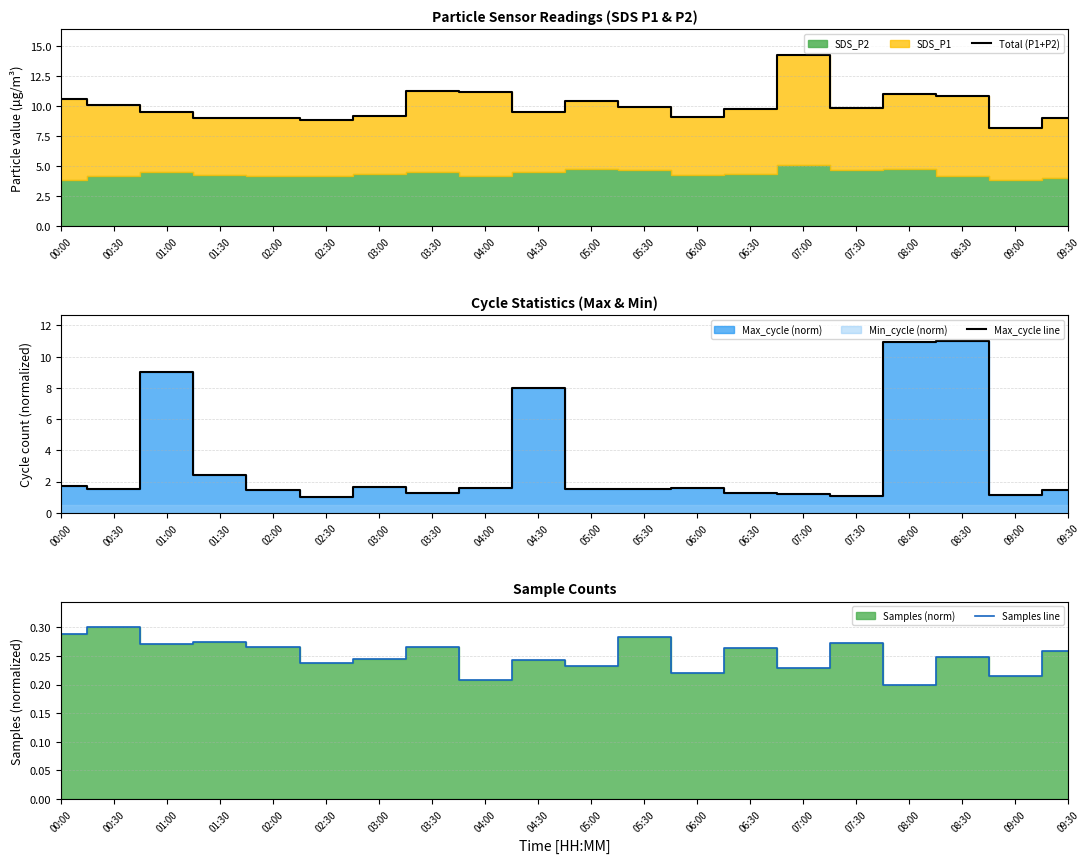

List the series in order of their overall mean, highest first.

Total (P1+P2), Max_cycle line, Samples line